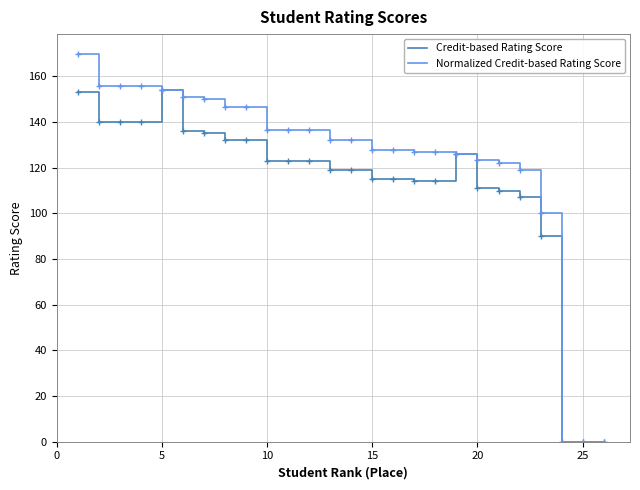

Rank the series by their average value, from lowest to highest.

Credit-based Rating Score, Normalized Credit-based Rating Score